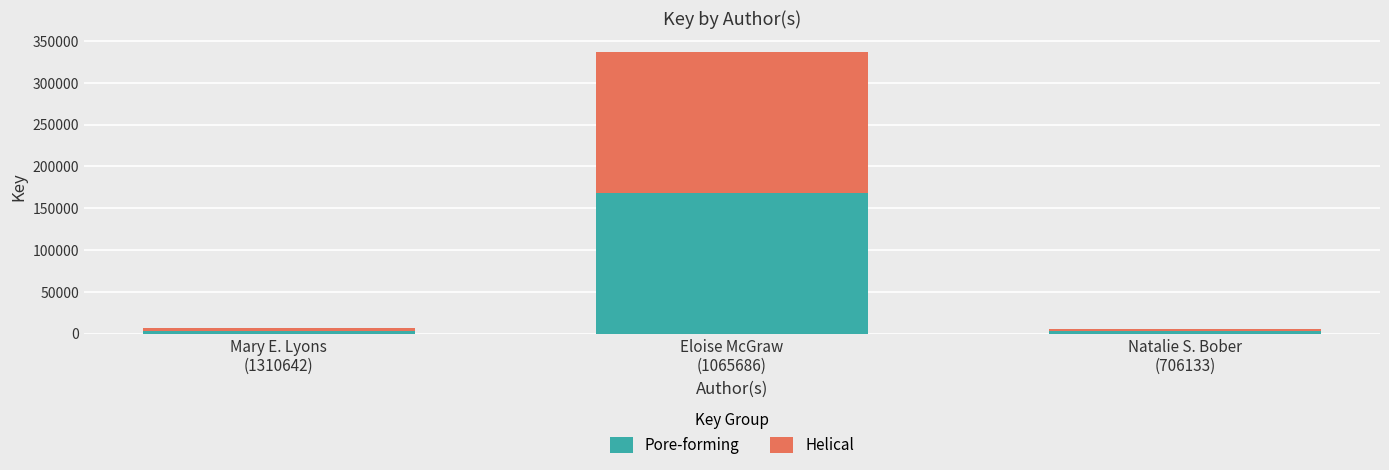

What is the highest value of the Pore-forming series?

168213